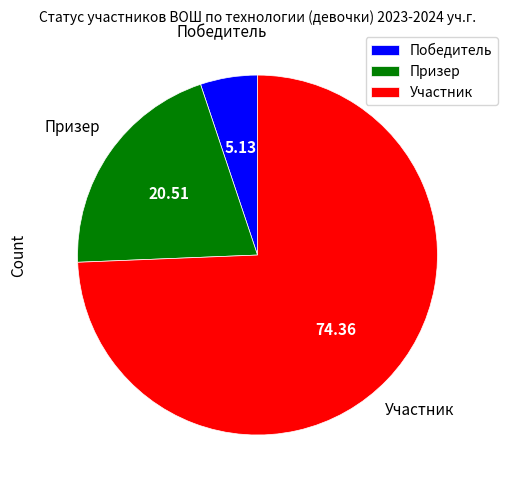

The Победитель slice represents 5% of the pie. True or false?

True